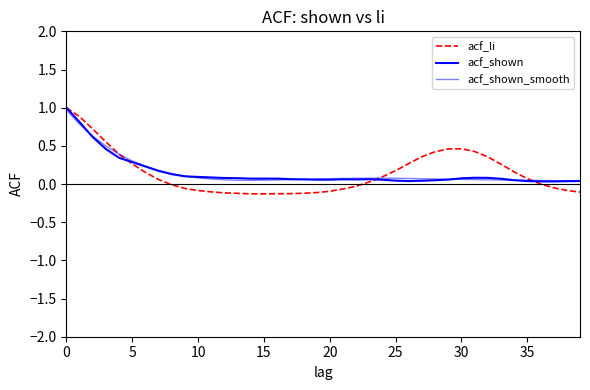

What is the average value of the acf_shown_smooth series?

0.2